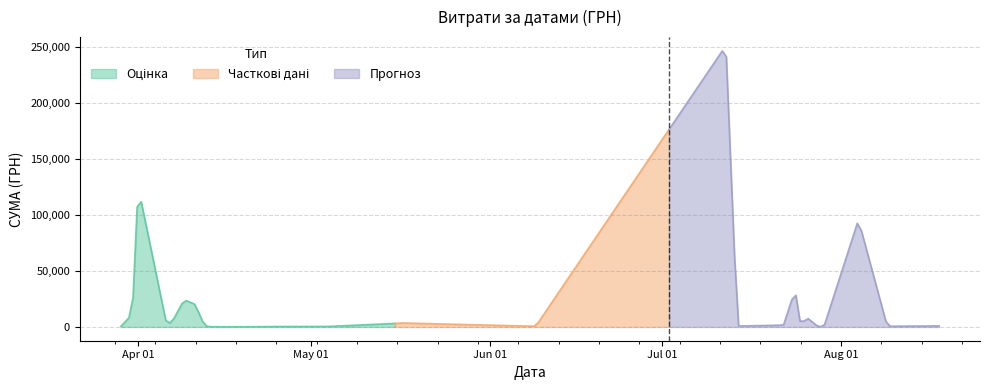

What is the greatest value displayed?

251569.3